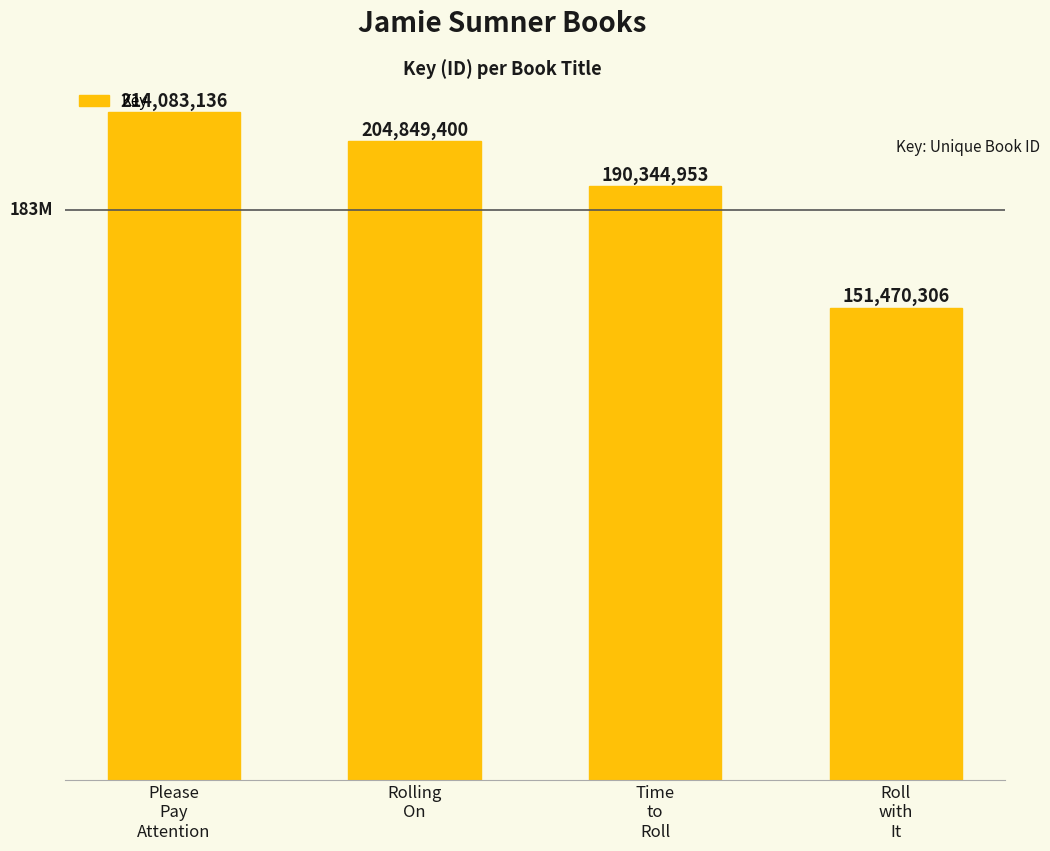

Approximately how many times larger is the value at Roll
with
It compared to Please
Pay
Attention?

0.7